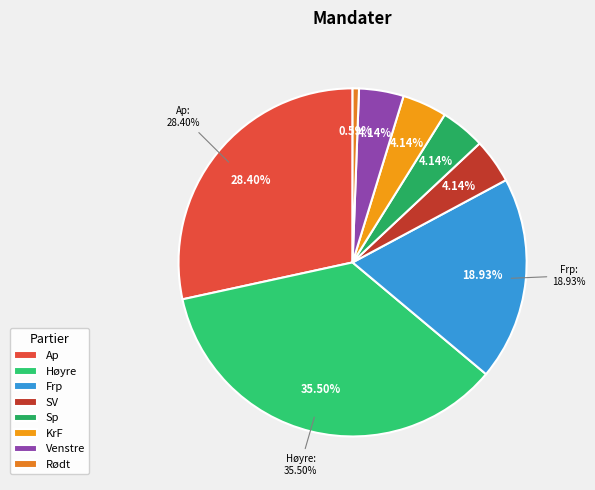

Is KrF the majority of the pie?

No